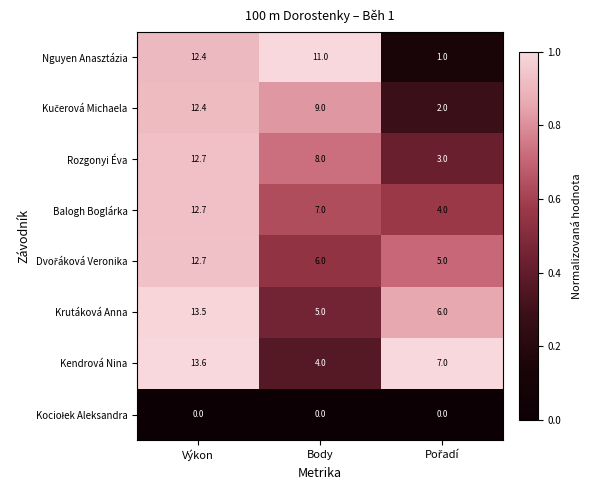

At how many categories does at least one series exceed 0?

3